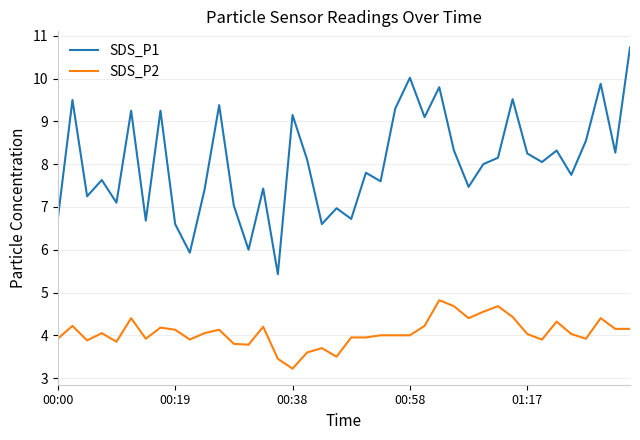

Which series has the largest total across all categories?

SDS_P1